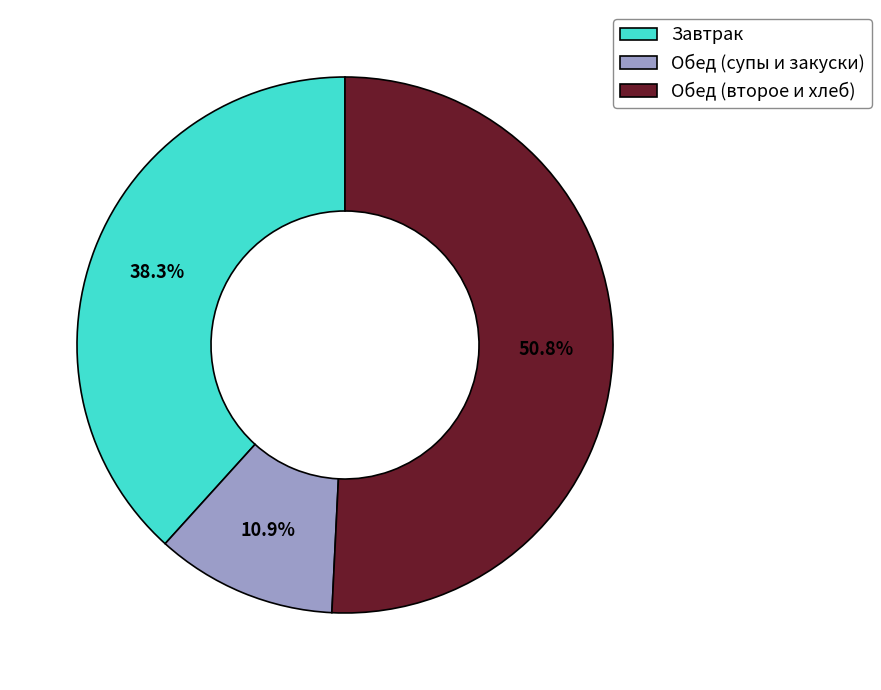

Is there a majority slice in this chart?

Yes